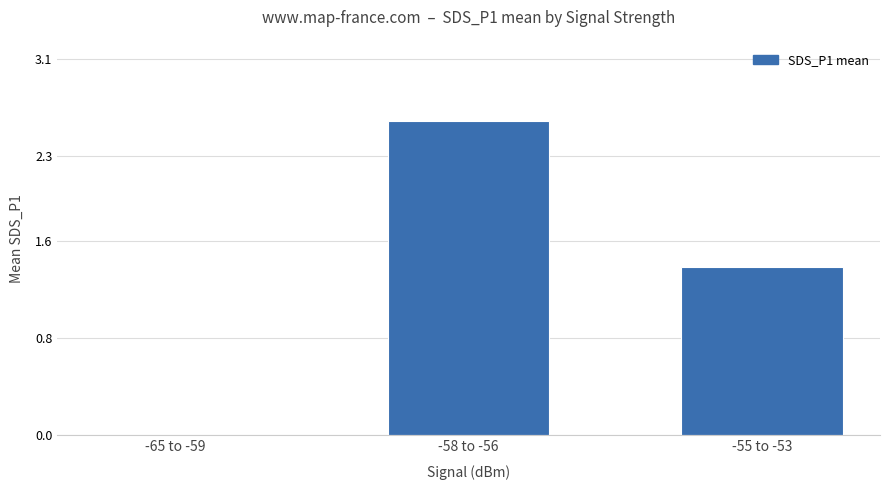

At which label does the data first exceed 1?

-58 to -56